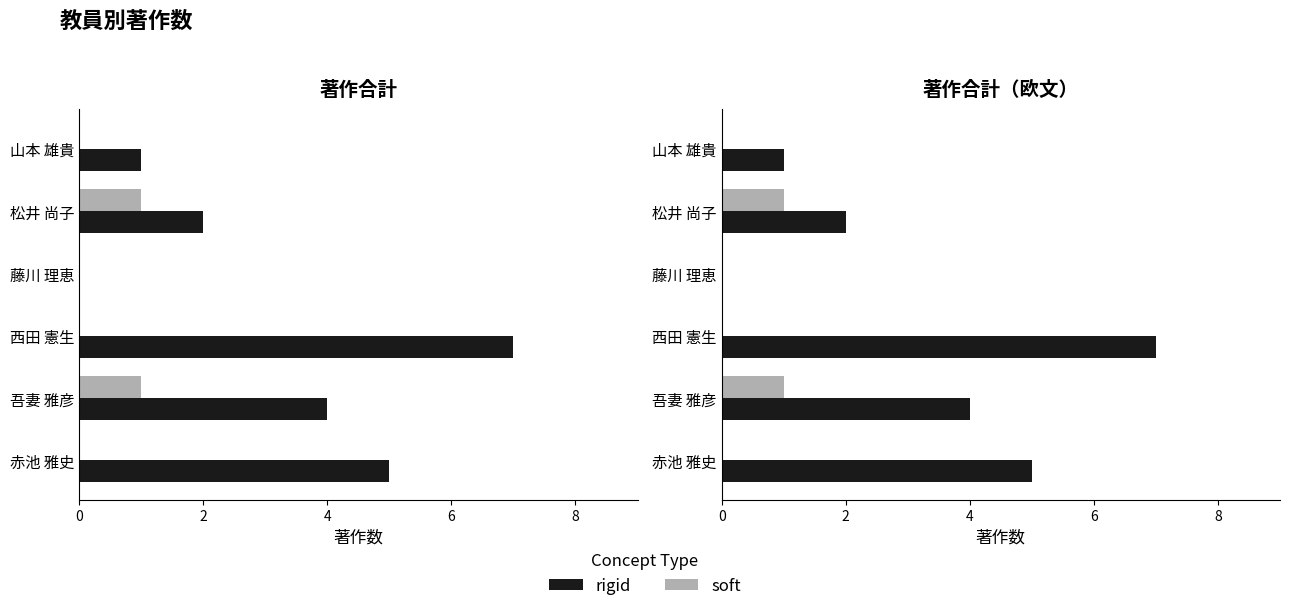

What is the highest value of the rigid series?

7